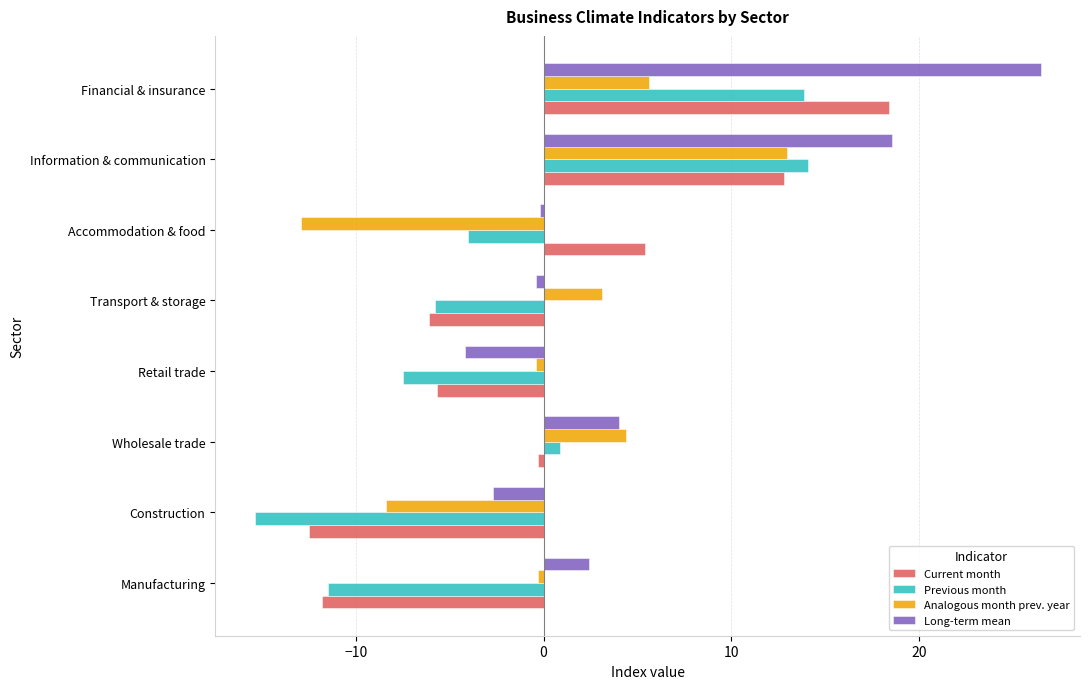

At which category is the sum across all series the highest?

Financial & insurance